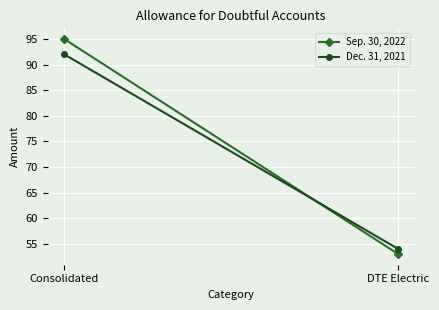

Which series has the largest range (max minus min)?

Sep. 30, 2022